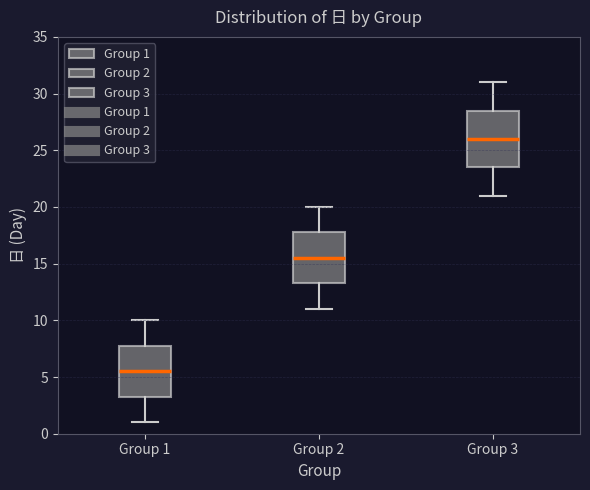

Which box is the tallest, from its lower edge to its upper edge?

Group 3